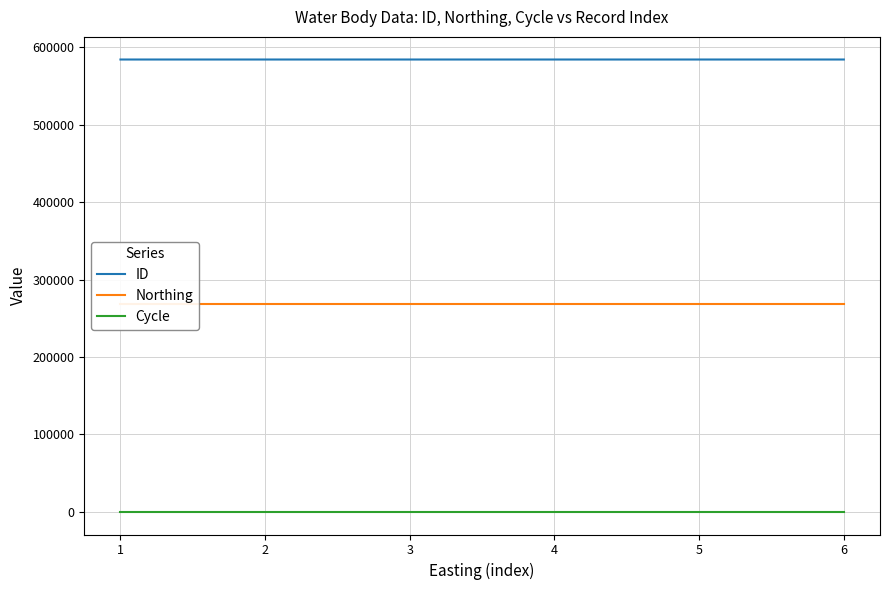

Reading right to left, list all the values displayed in this chart.

ID: 584409	584404	584405	584407	584408	584403
Northing: 269120	269120	269120	269120	269120	269120
Cycle: 3	3	3	3	3	3